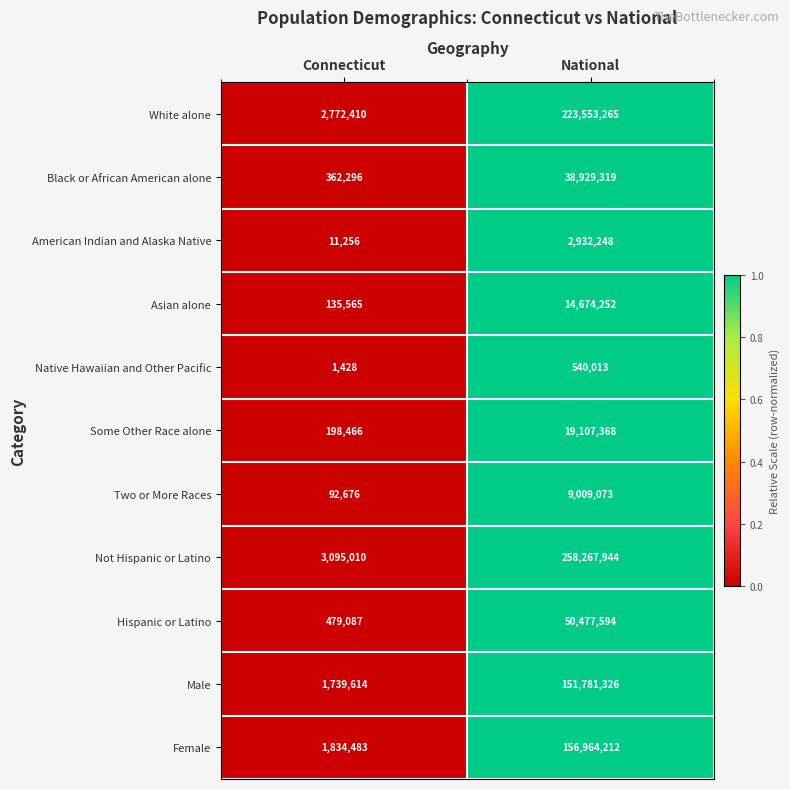

The value of Male at Connecticut is 974050. True or false?

False